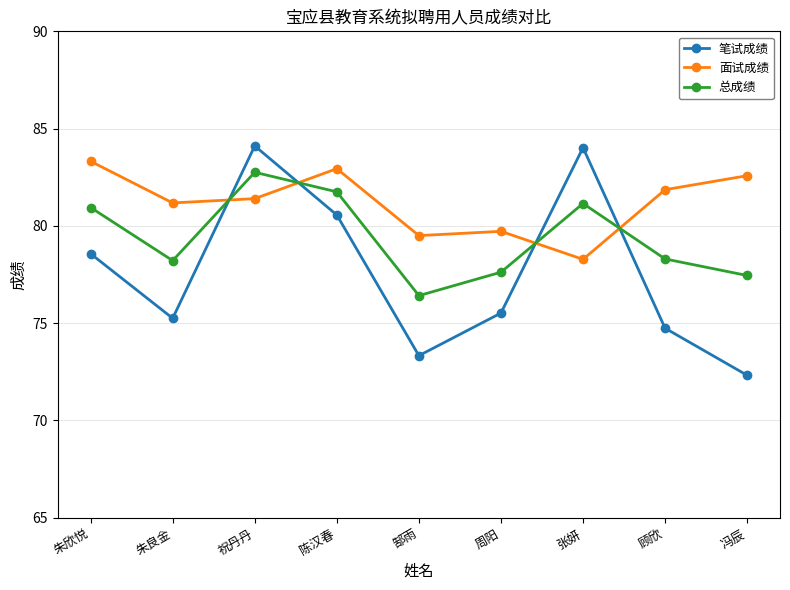

Which series has the largest range (max minus min)?

笔试成绩